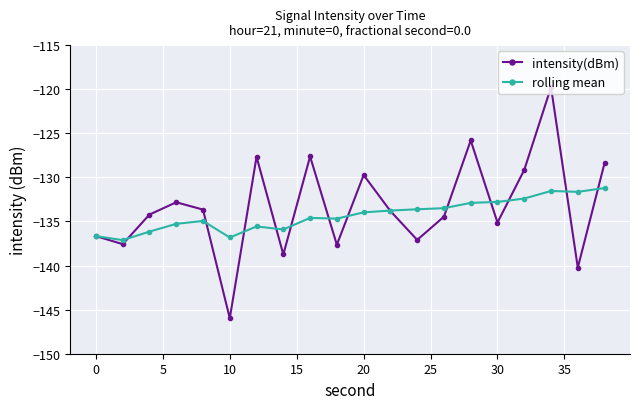

What is the value of the intensity(dBm) point at the 14th from the left?

-134.5